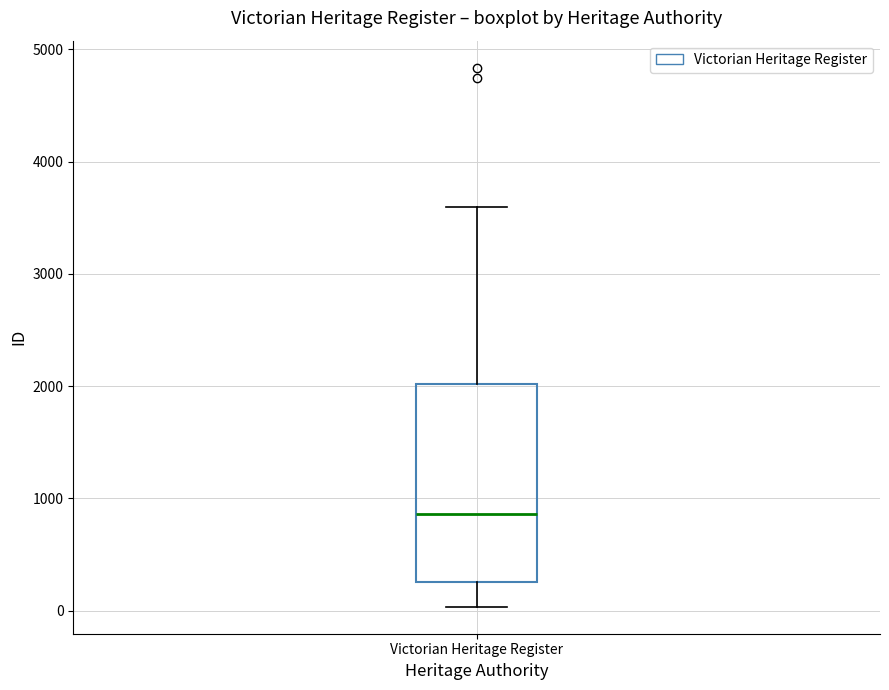

Where does the lower whisker of the box for Victorian Heritage Register end on the y-axis? The values are not printed on the chart, so give them approximately, as read against the axis.

0